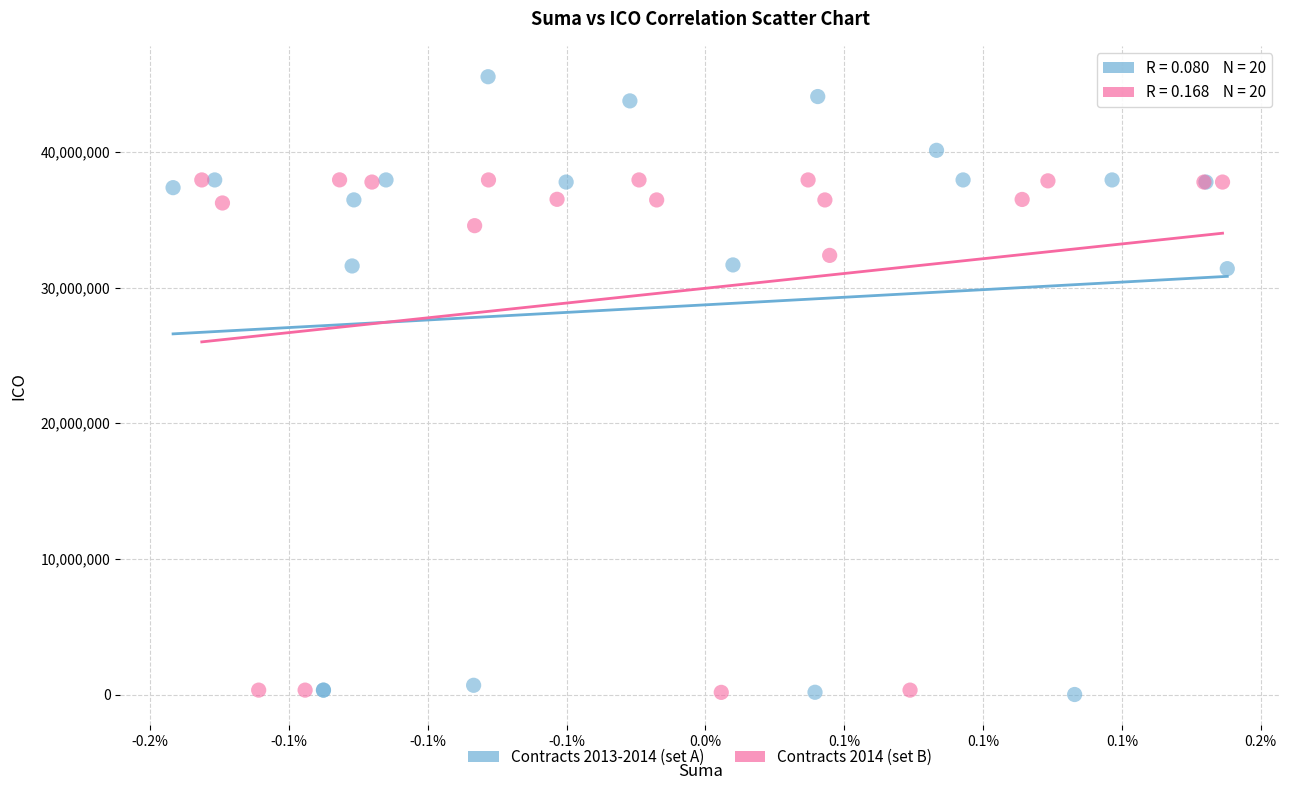

Which series reaches the maximum Y coordinate?

Contracts 2013-2014 (set A)